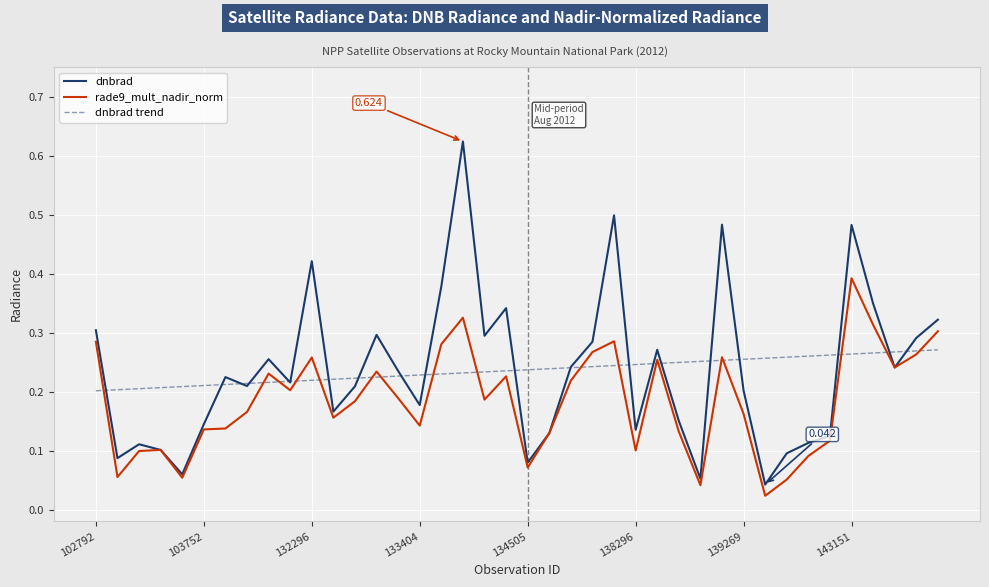

How many lines are shown in the chart?

3